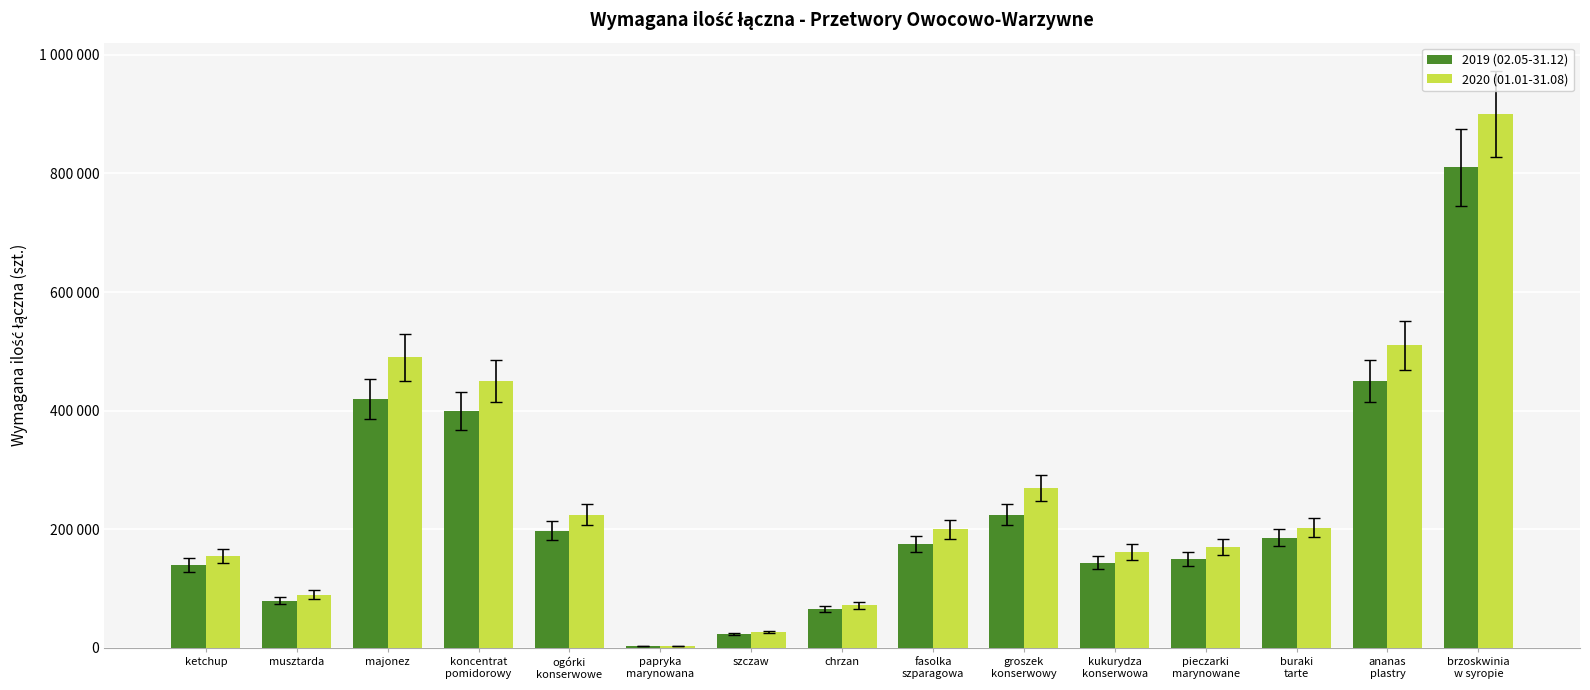

What are all the series names shown in the legend?

2019 (02.05-31.12), 2020 (01.01-31.08)